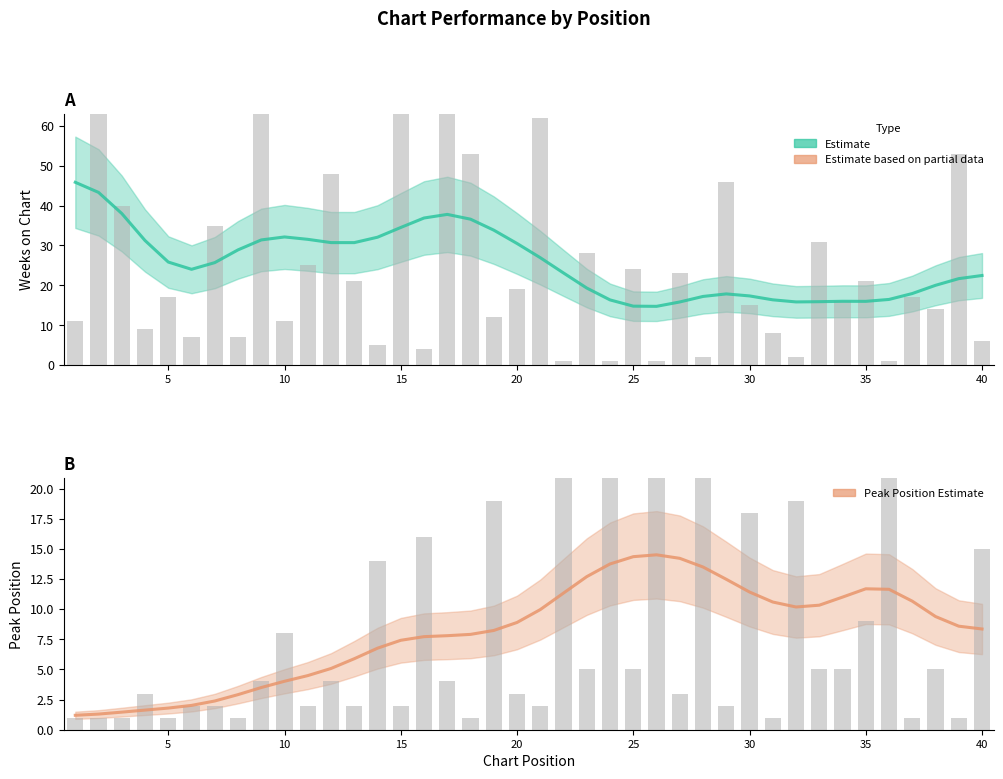

How many categories are shown in the chart?

40